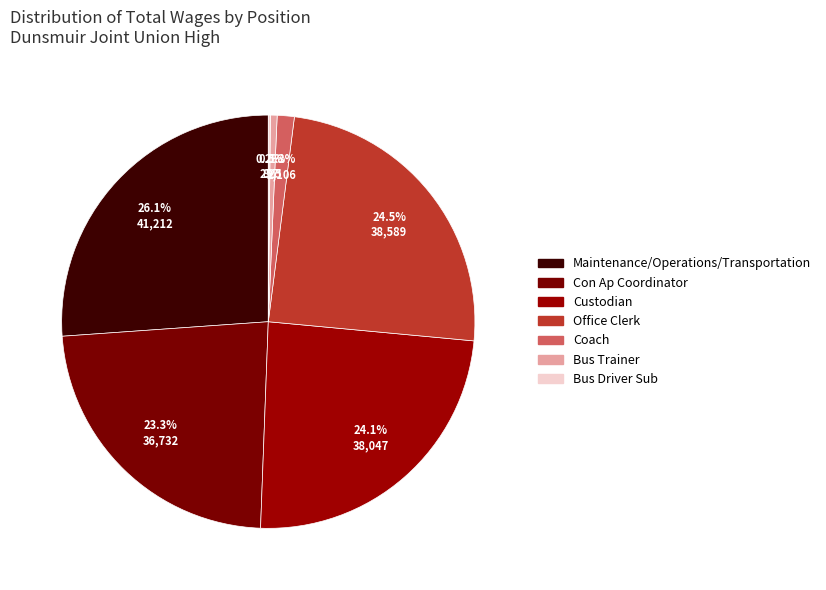

Which slice is the largest?

Maintenance/Operations/Transportation